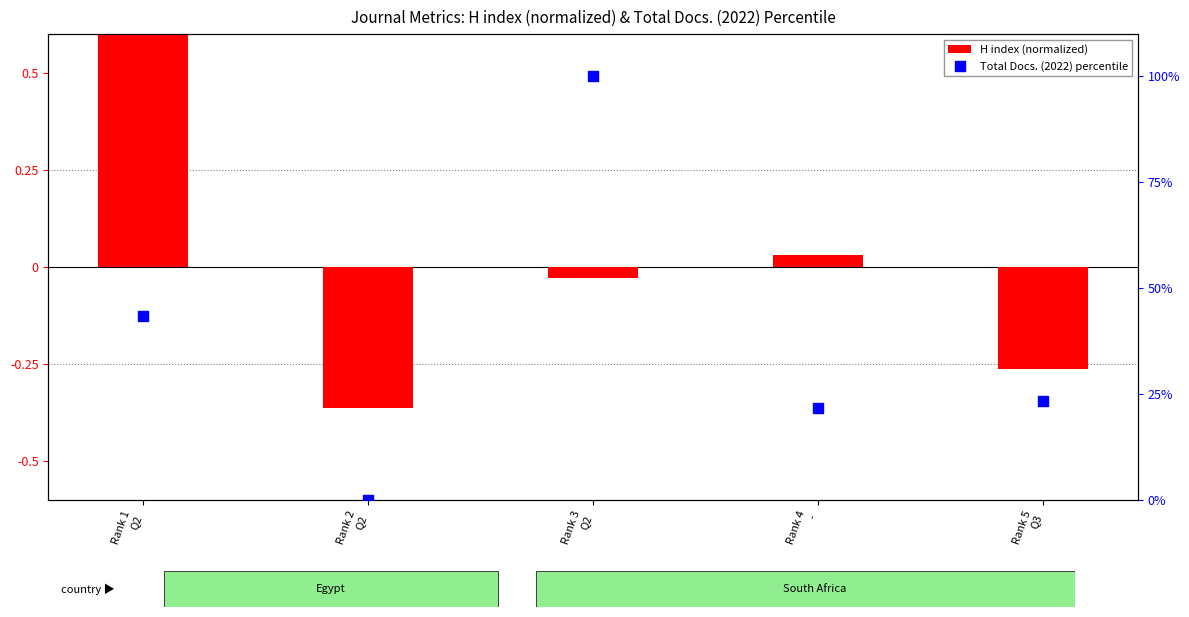

Which series reaches the maximum Y coordinate?

Total Docs. (2022) percentile